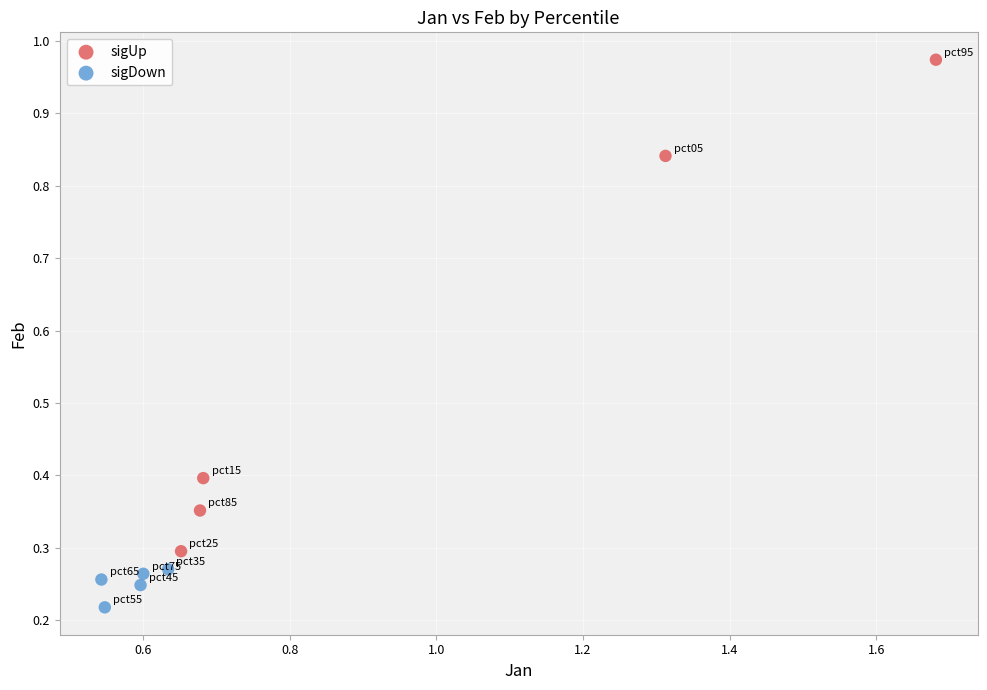

Which series reaches the maximum Y coordinate?

sigUp